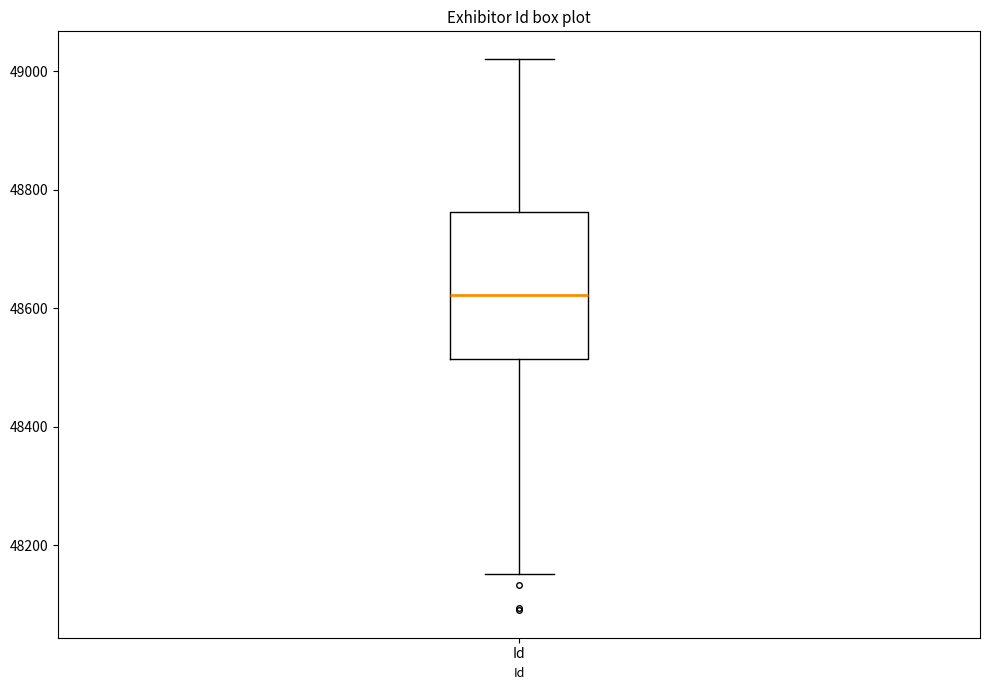

Transcribe this box plot: give where the median line is, the range the box spans, and where the two whiskers end, as read against the y-axis. The values are not printed on the chart, so give them approximately, as read against the axis.

median 48620, box 48520 to 48760, whiskers 48160 to 49020